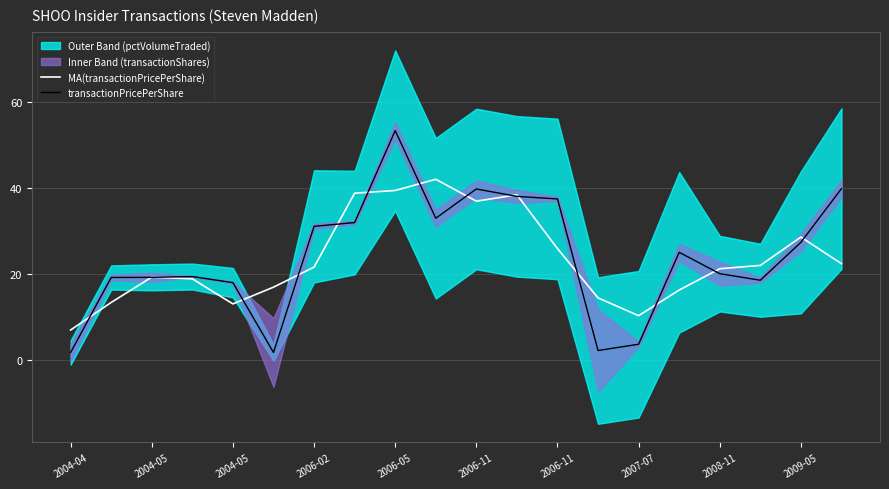

What is the sum of all transactionPricePerShare values?

480.5